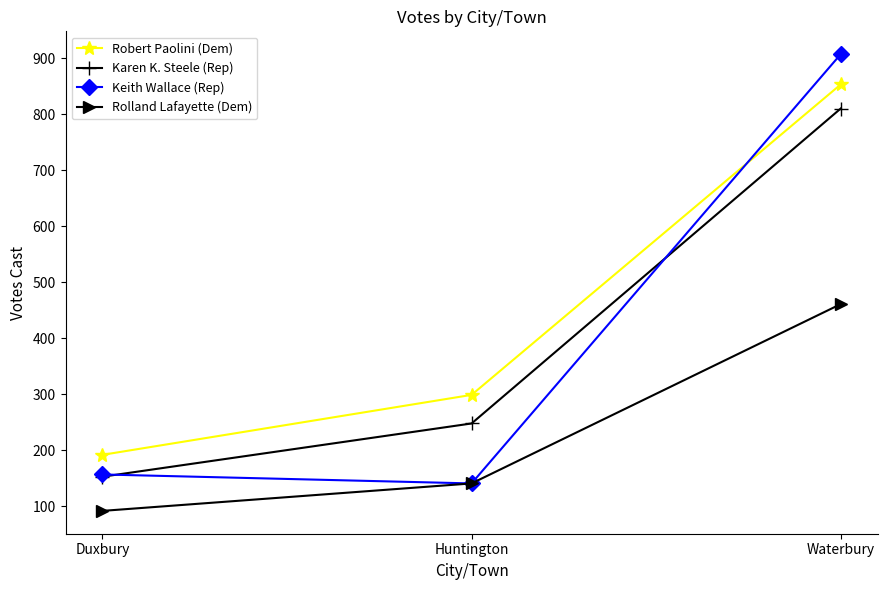

Which category has the lowest value across all series?

Duxbury